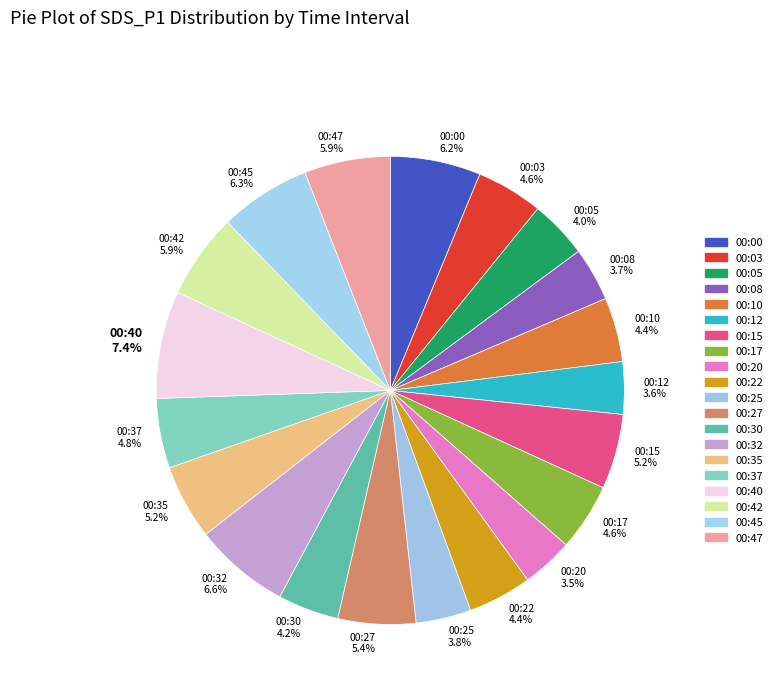

To the nearest percent, what is the combined percentage of 00:35 and 00:30?

9%